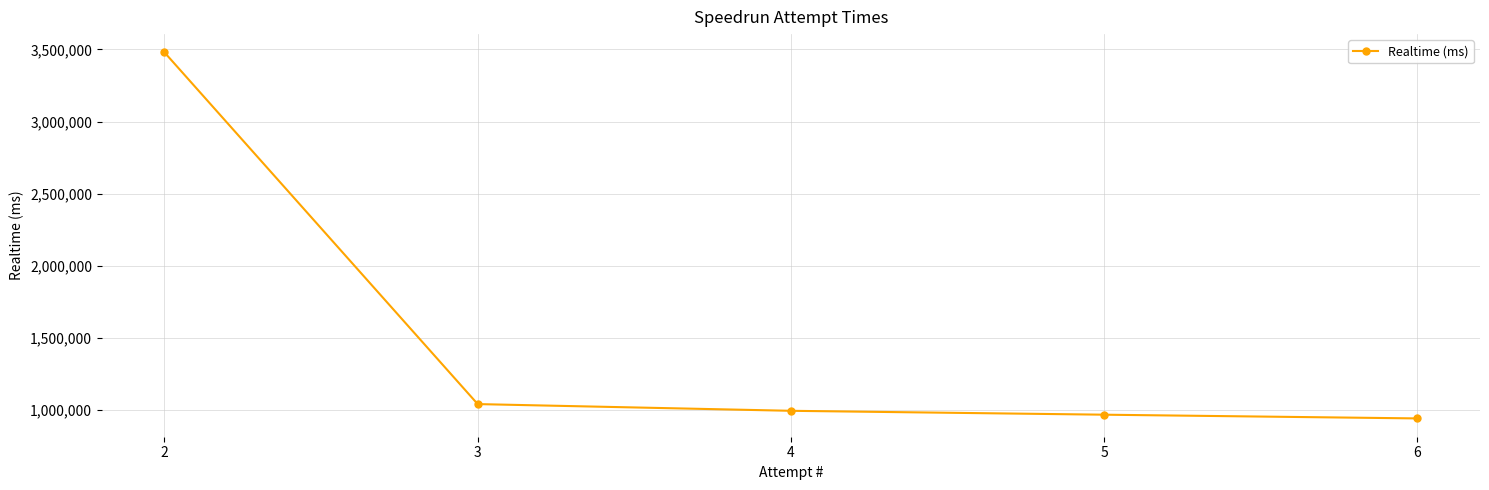

How many data points are less than 993649?

2